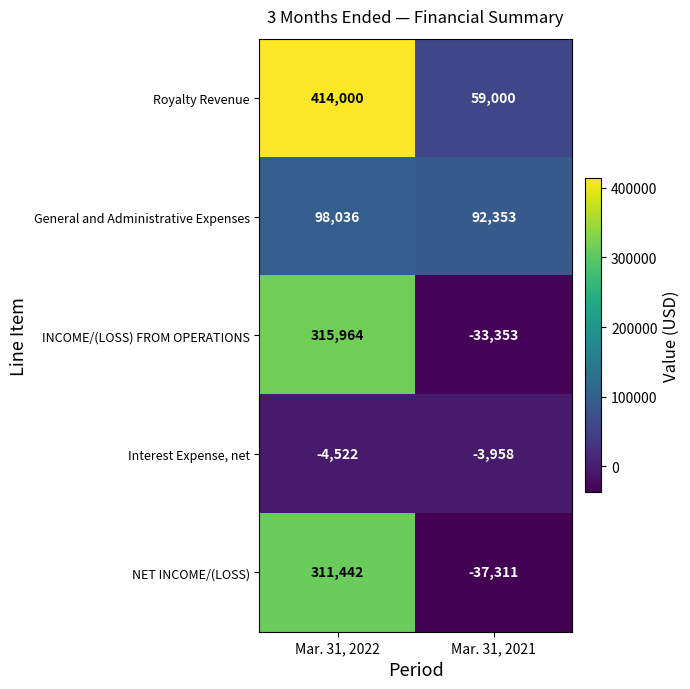

Rank the series at Mar. 31, 2021 from lowest to highest value.

NET INCOME/(LOSS), INCOME/(LOSS) FROM OPERATIONS, Interest Expense, net, Royalty Revenue, General and Administrative Expenses